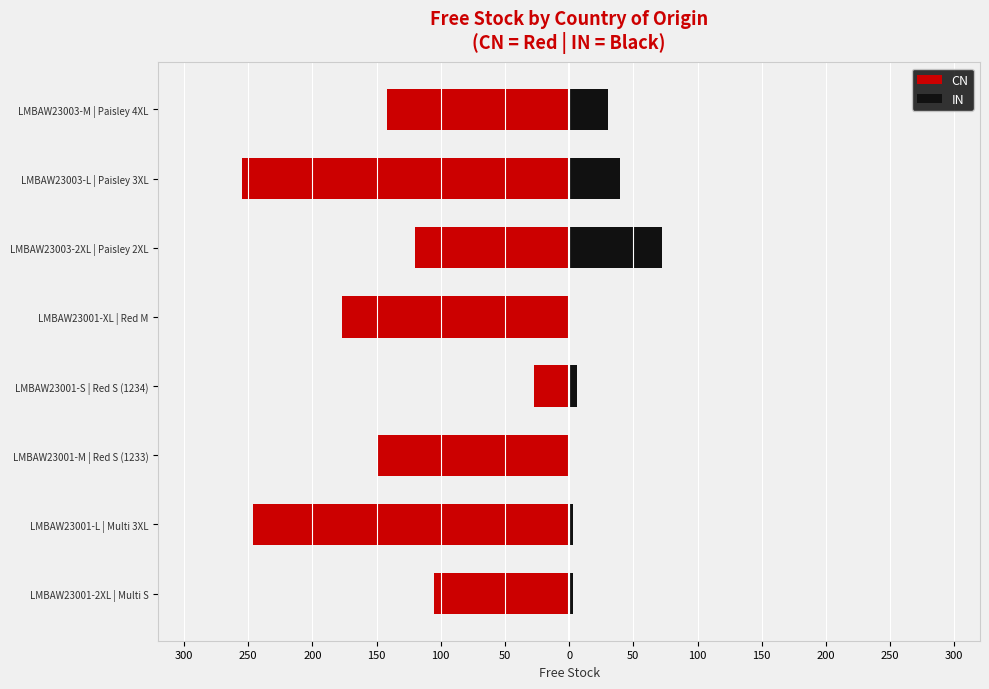

What is the approximate value of CN at LMBAW23003-M | Paisley 4XL, to the nearest 50?

-150